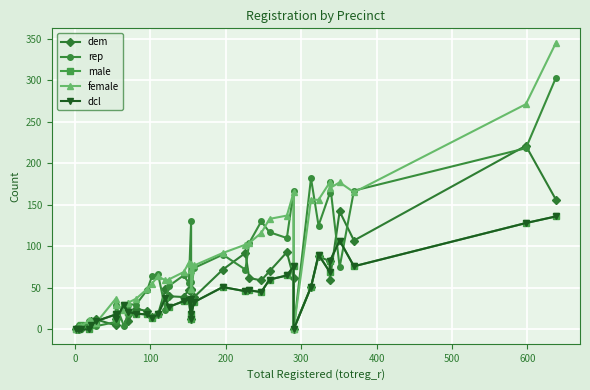

What is the value of the female point at the 13th from the left?

37